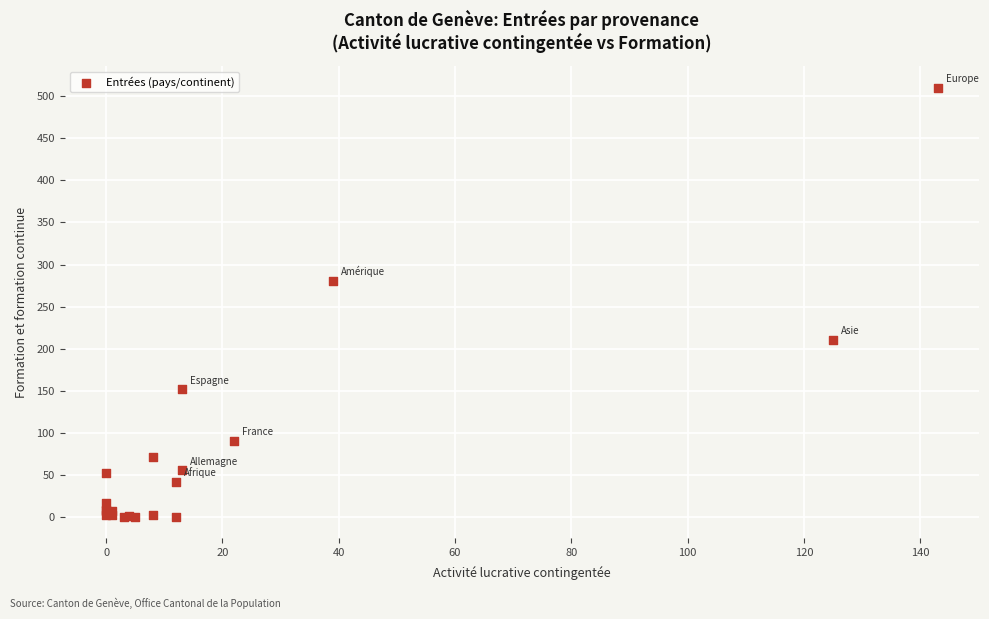

What Y value in the scatter plot is closest to 255?

281